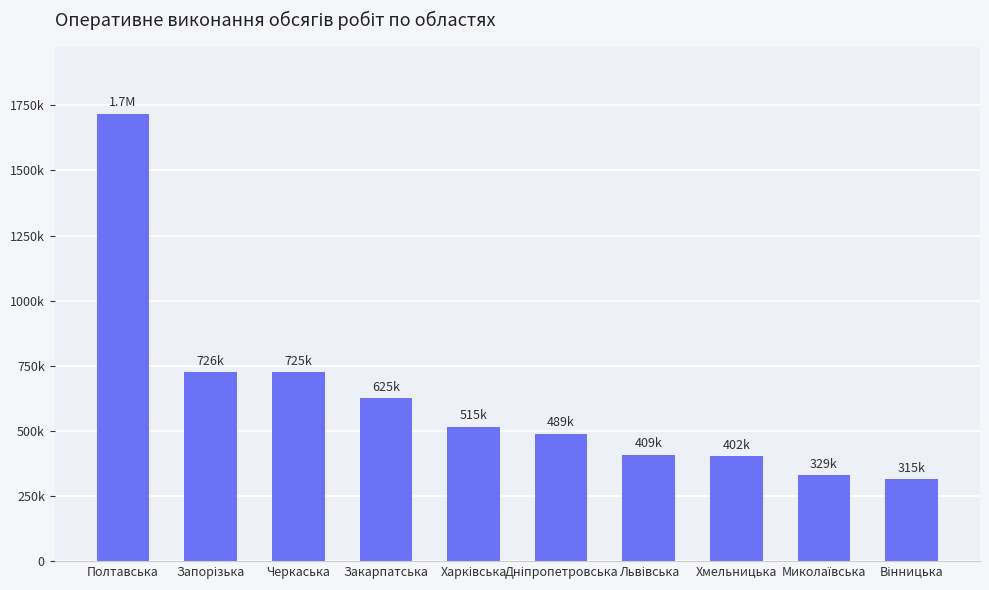

How many bars are there in total?

10